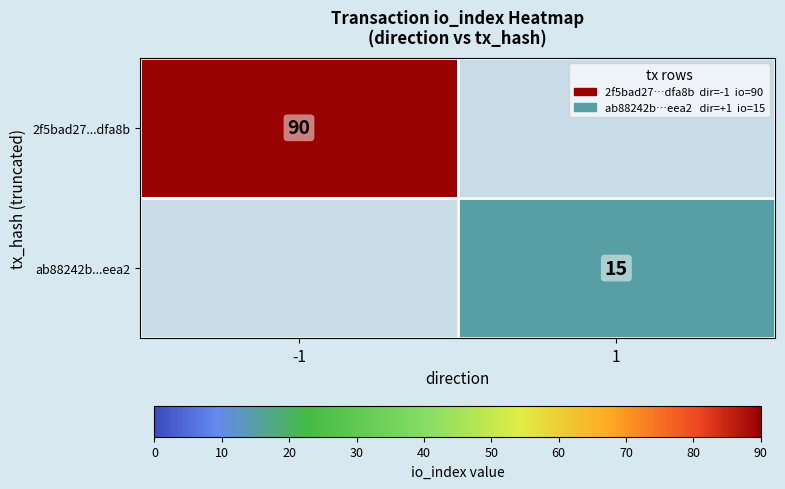

The ab88242b...eea2 series shows 23 at 1. True or false?

False